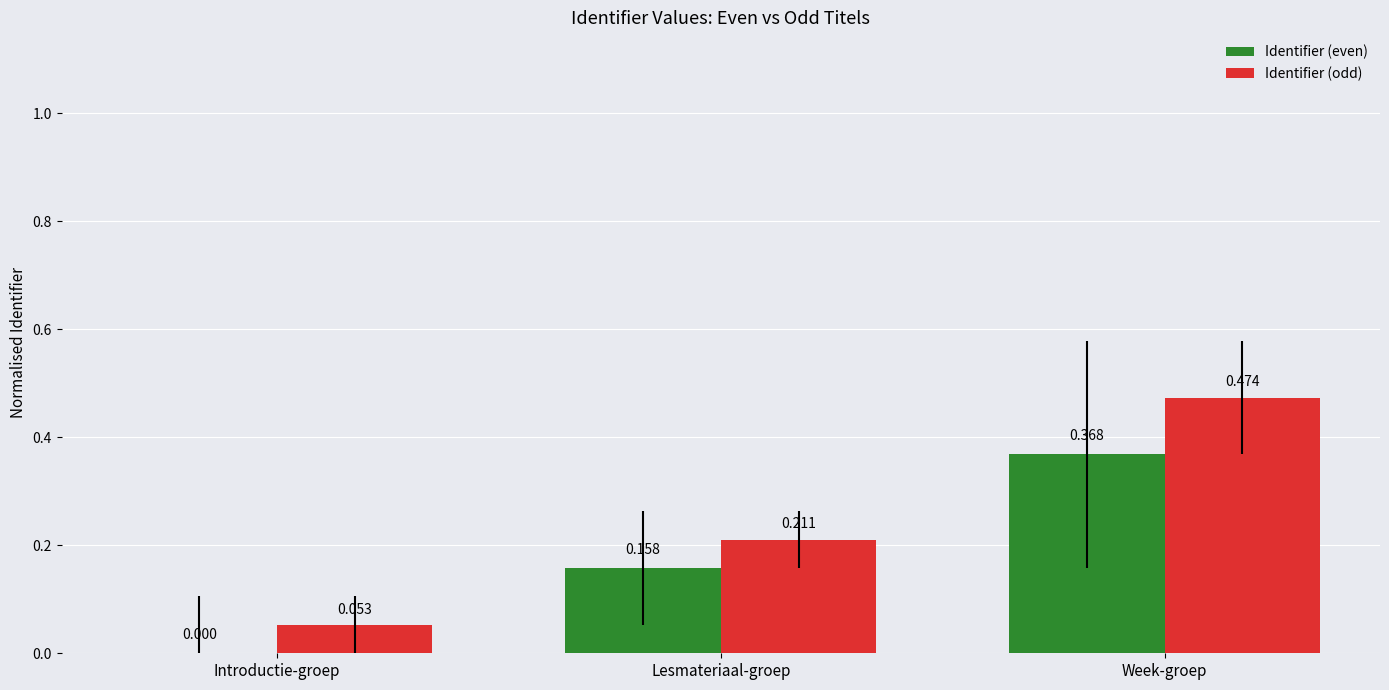

Where is Identifier (even) nearest to the value 0?

Introductie-groep